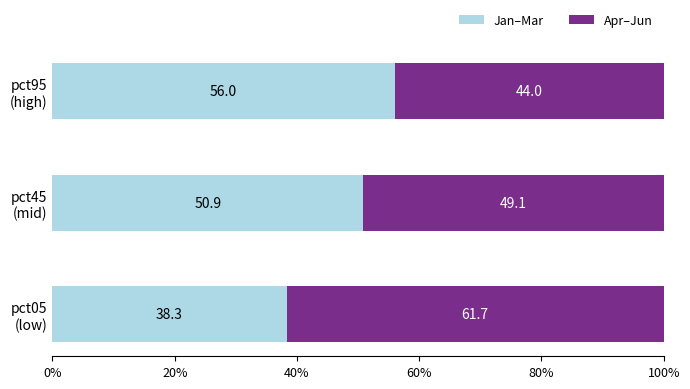

What is the minimum value for Jan–Mar?

38.3